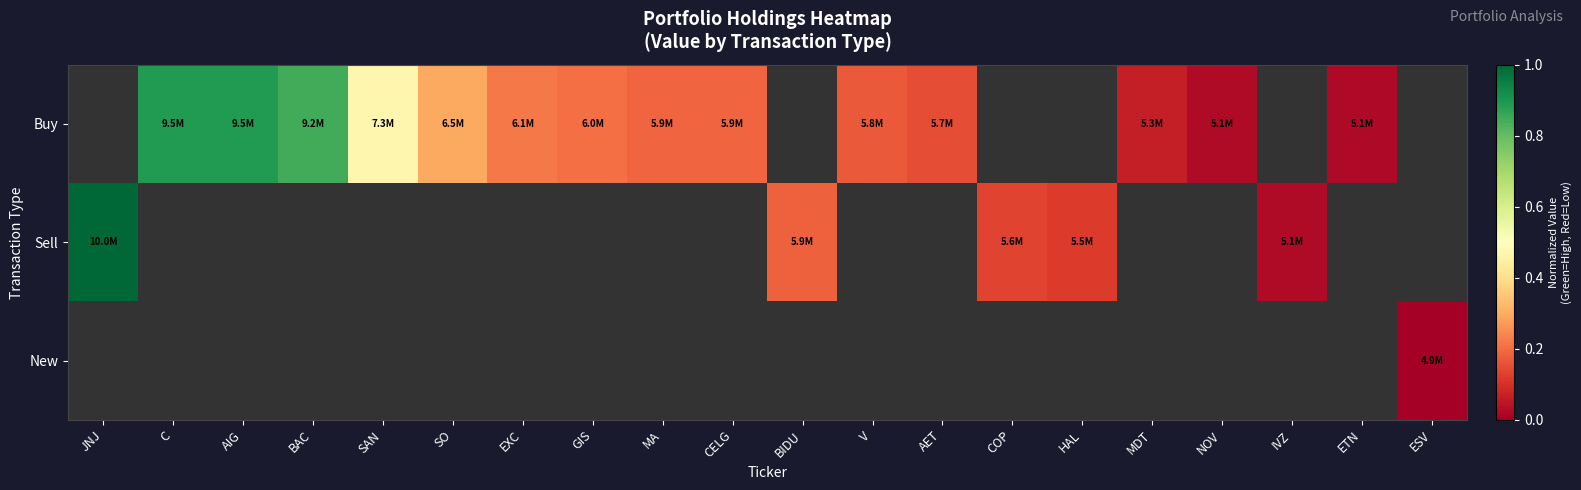

How many values in Sell are above zero?

5